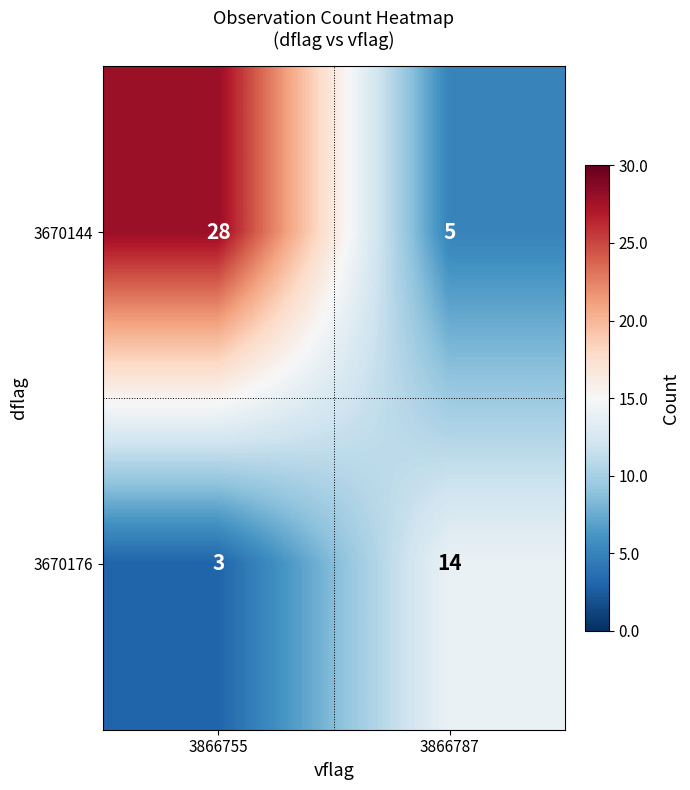

What is the difference between the maximum and minimum values in the 3670176 series?

11